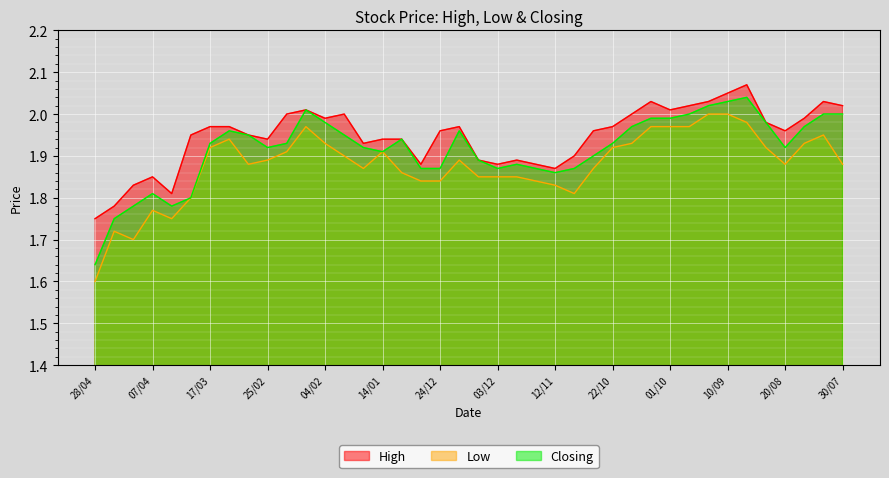

What is the greatest value displayed?

2.1